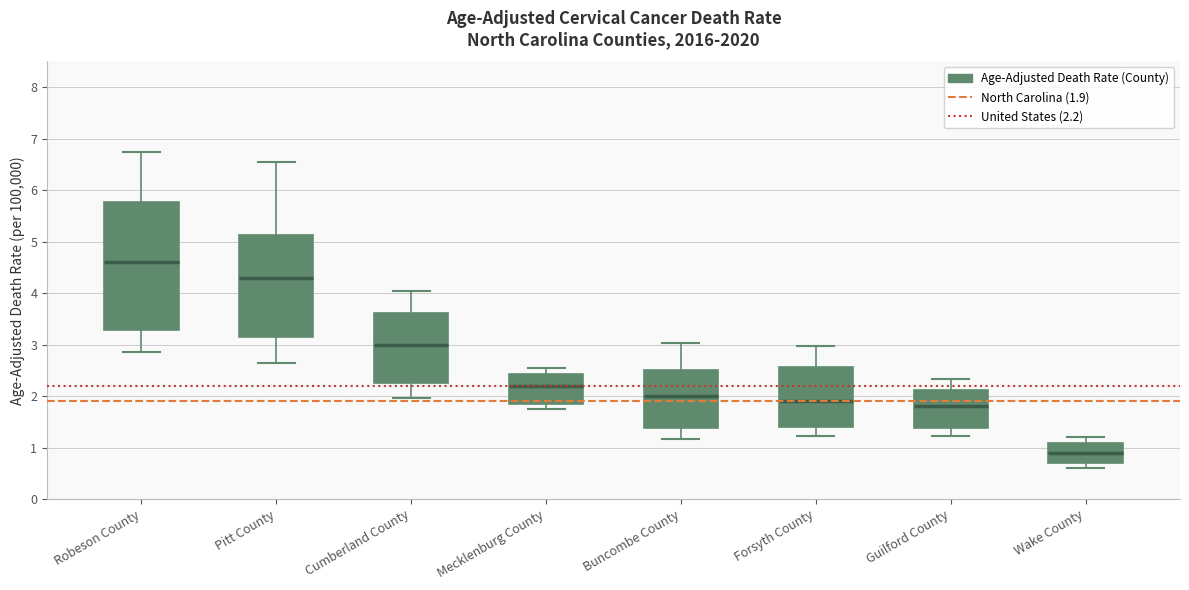

Comparing the boxes themselves (not the whiskers), which one is the tallest?

Robeson County